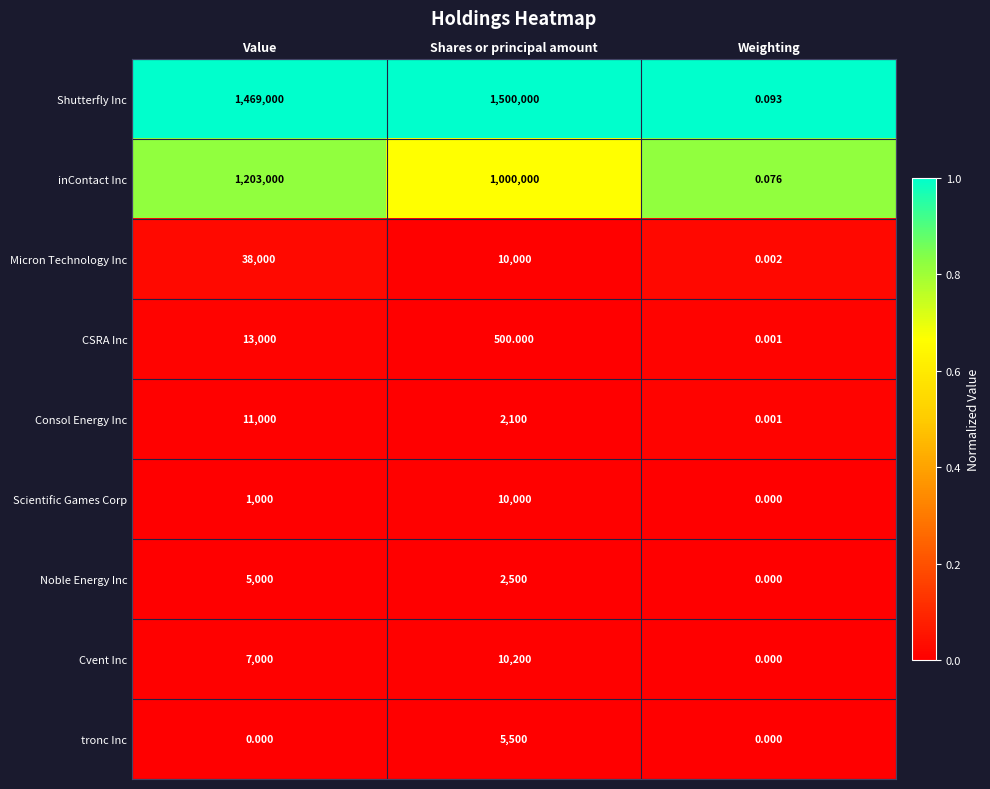

At Value, list the series in order from largest to smallest.

Shutterfly Inc, inContact Inc, Micron Technology Inc, CSRA Inc, Consol Energy Inc, Cvent Inc, Noble Energy Inc, Scientific Games Corp, tronc Inc